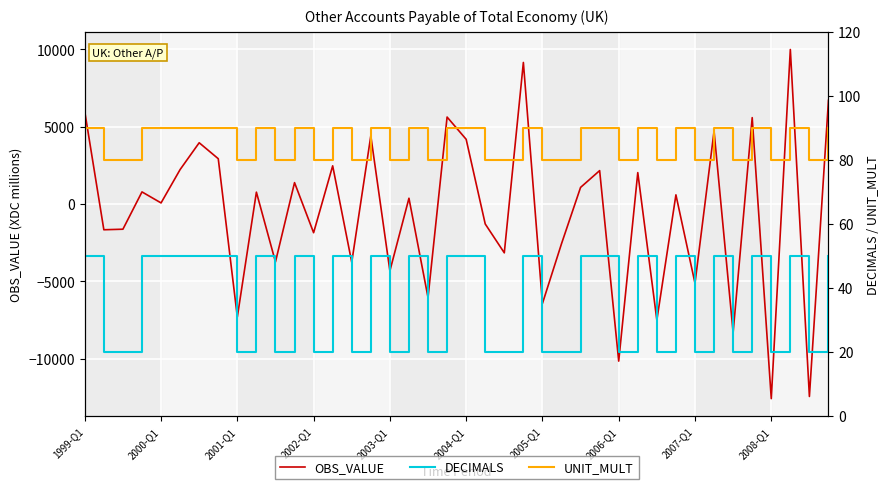

True or false: DECIMALS and UNIT_MULT cross at least once.

False